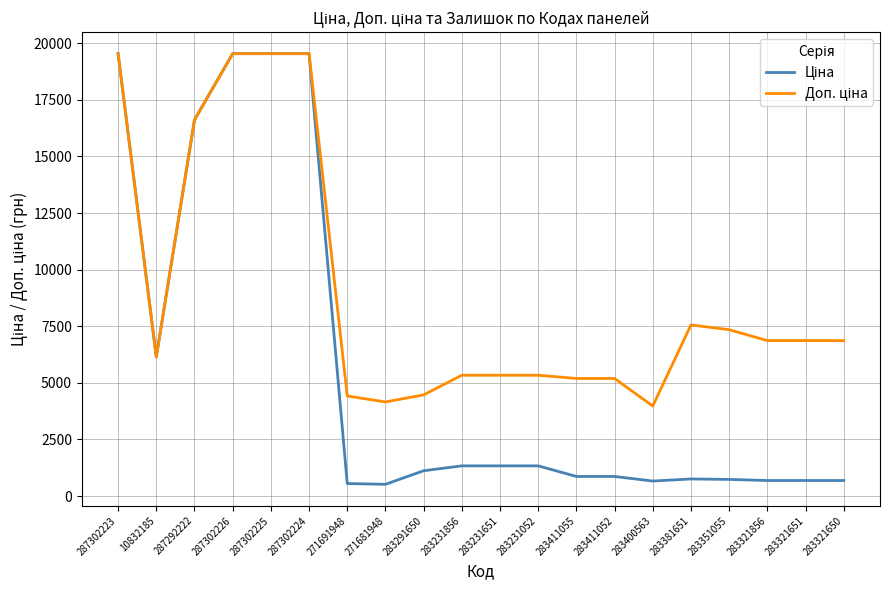

What is the greatest value displayed?

19542.7